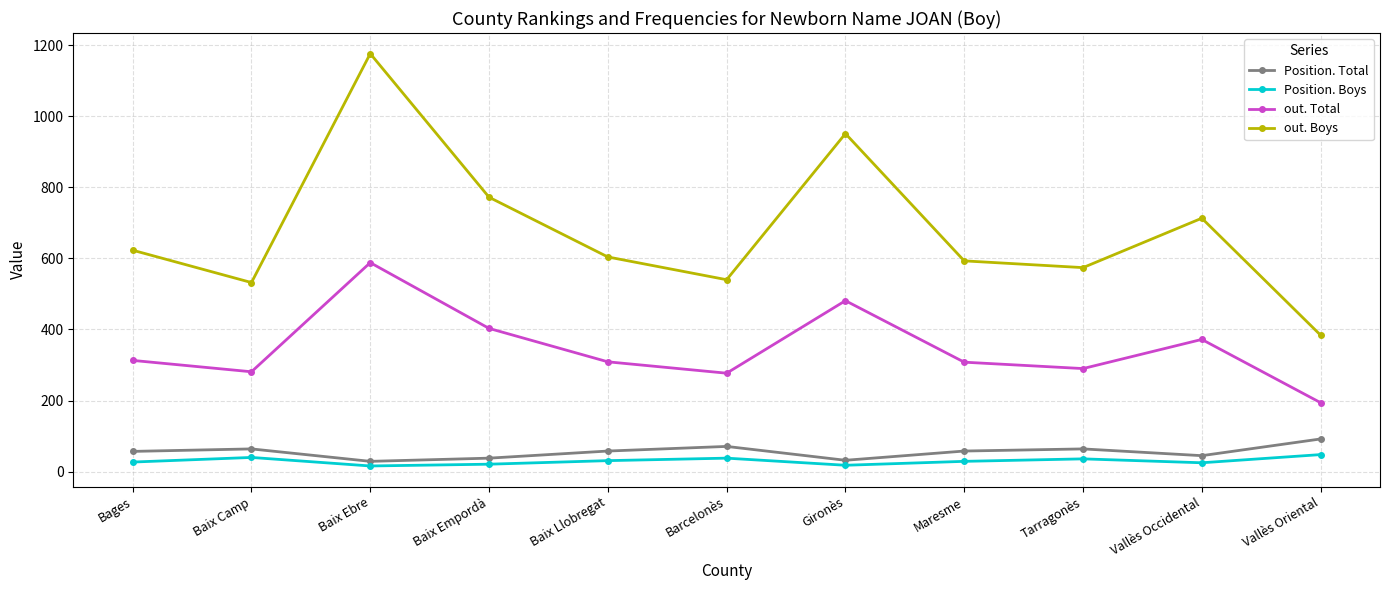

What is the label of the 4th point from the right?

Maresme